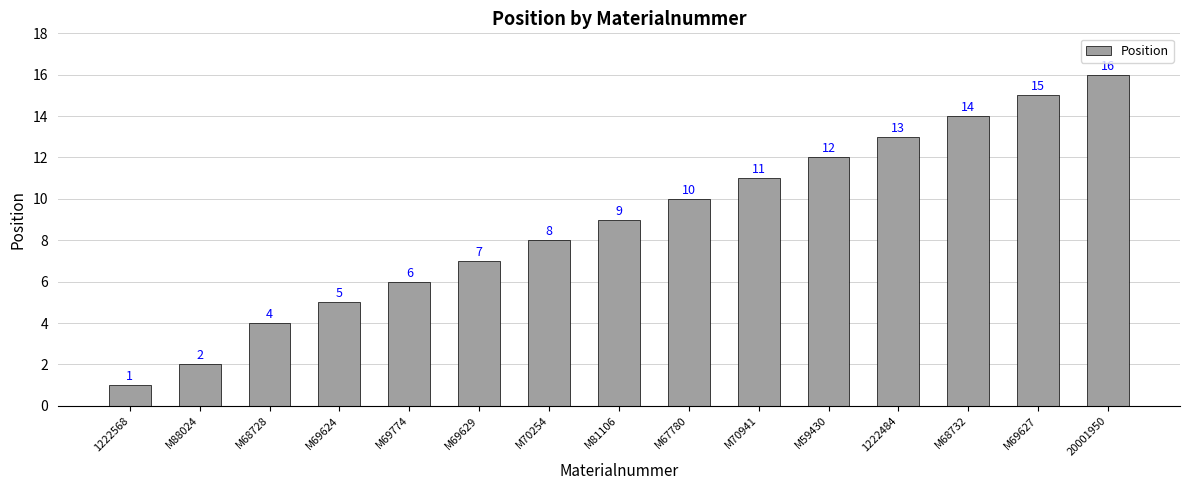

Reading left to right, list all the values displayed in this chart.

1	2	4	5	6	7	8	9	10	11	12	13	14	15	16